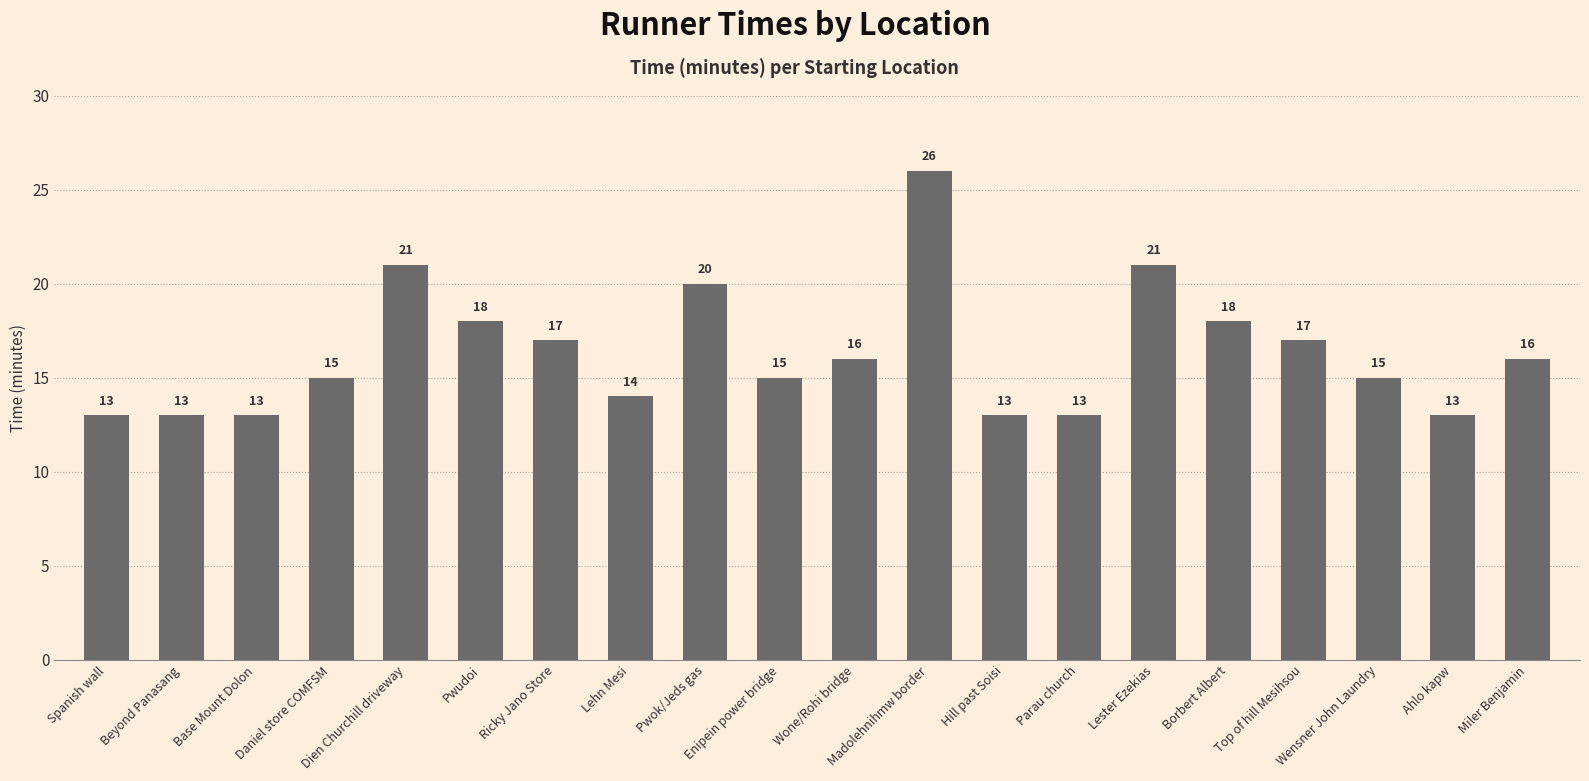

What is the value of the 12th bar from the left?

26